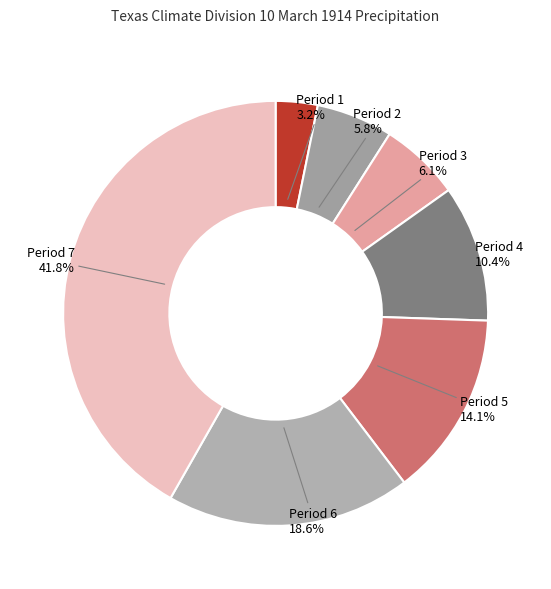

Is Period 7 the majority of the pie?

No